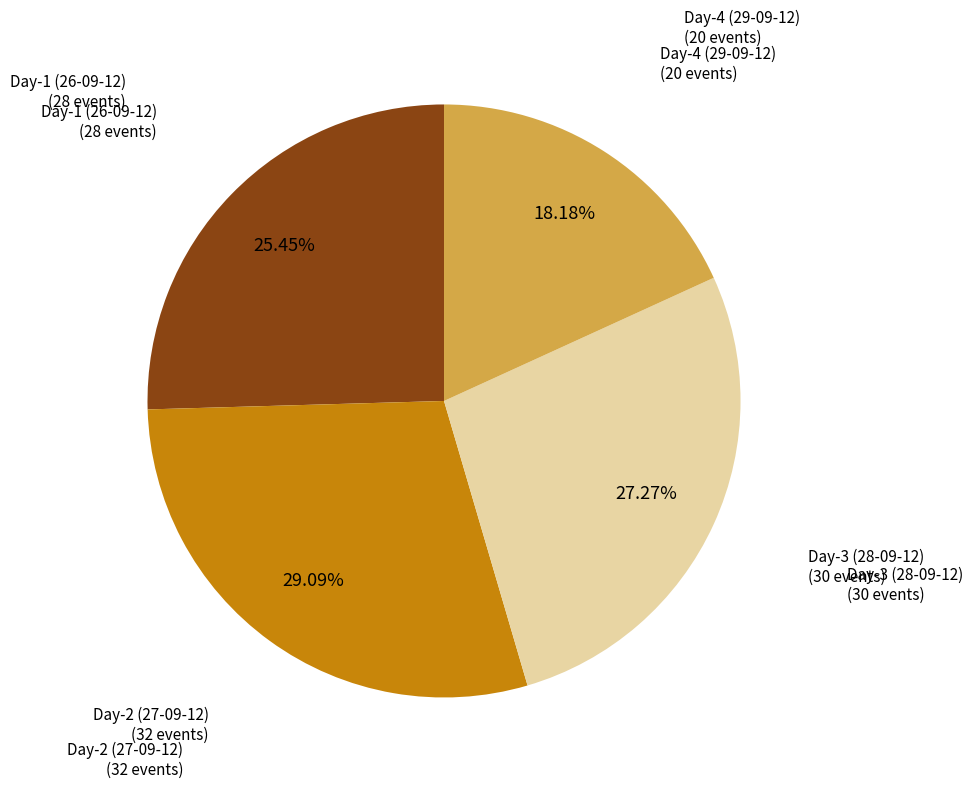

Is the sum of Day-2 (27-09-12) and Day-4 (29-09-12) greater than half?

No